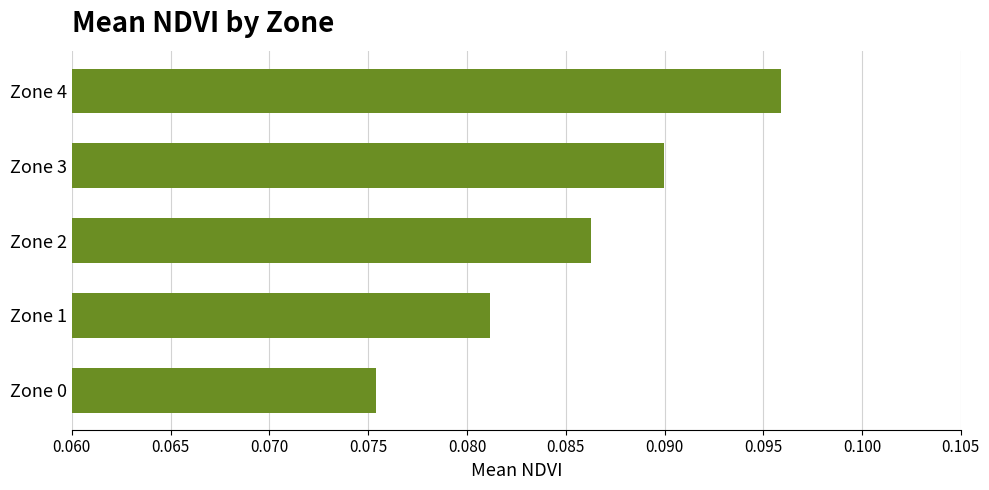

Which category has the highest value across all series?

Zone 4